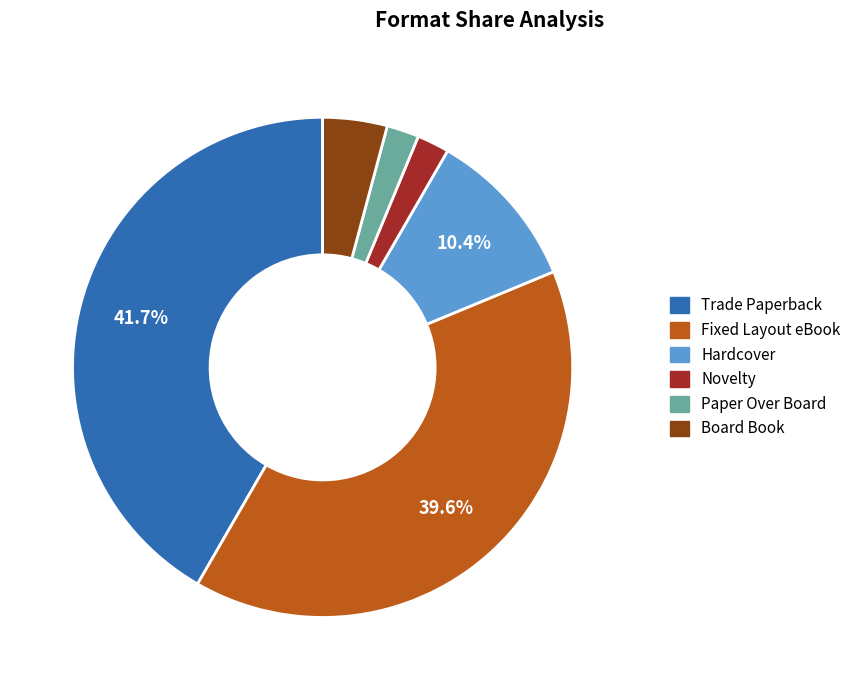

Is it true that Hardcover is 10% of the pie?

True